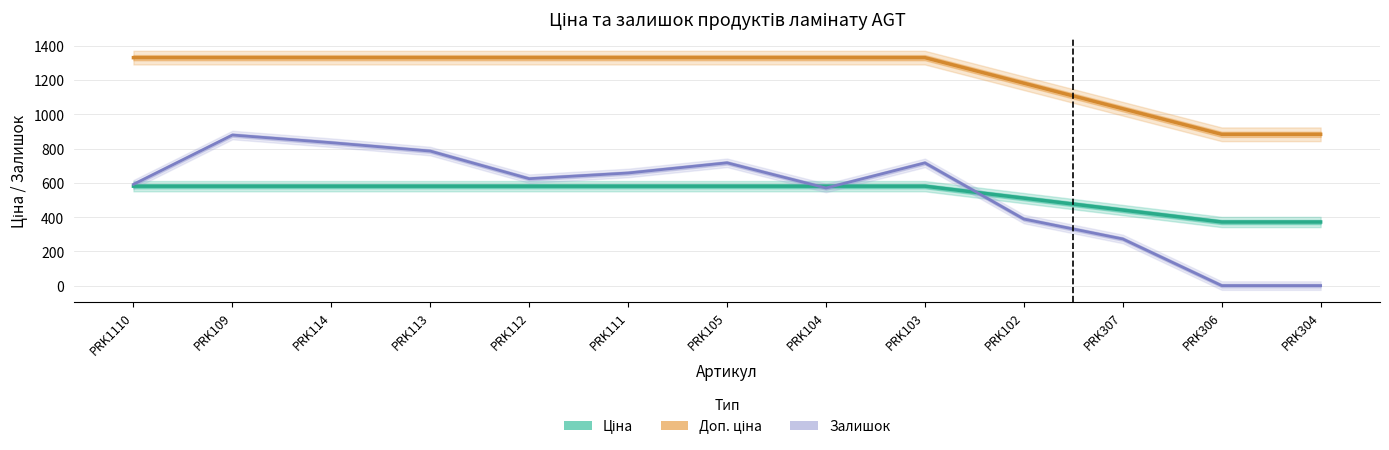

Reading right to left, list all the values displayed in this chart.

Ціна: PRK304=371.4	PRK306=371.4	PRK307=441.1	PRK102=510.7	PRK103=580.4	PRK104=580.4	PRK105=580.4	PRK111=580.4	PRK112=580.4	PRK113=580.4	PRK114=580.4	PRK109=580.4	PRK1110=580.4
Доп. ціна: PRK304=883.0	PRK306=883.0	PRK307=1032.1	PRK102=1181.2	PRK103=1330.3	PRK104=1330.3	PRK105=1330.3	PRK111=1330.3	PRK112=1330.3	PRK113=1330.3	PRK114=1330.3	PRK109=1330.3	PRK1110=1330.3
Залишок (×1.3): PRK304=0.4	PRK306=0.4	PRK307=272.6	PRK102=388.7	PRK103=716.3	PRK104=569.8	PRK105=716.7	PRK111=657.4	PRK112=624.0	PRK113=785.2	PRK114=834.2	PRK109=878.8	PRK1110=591.1